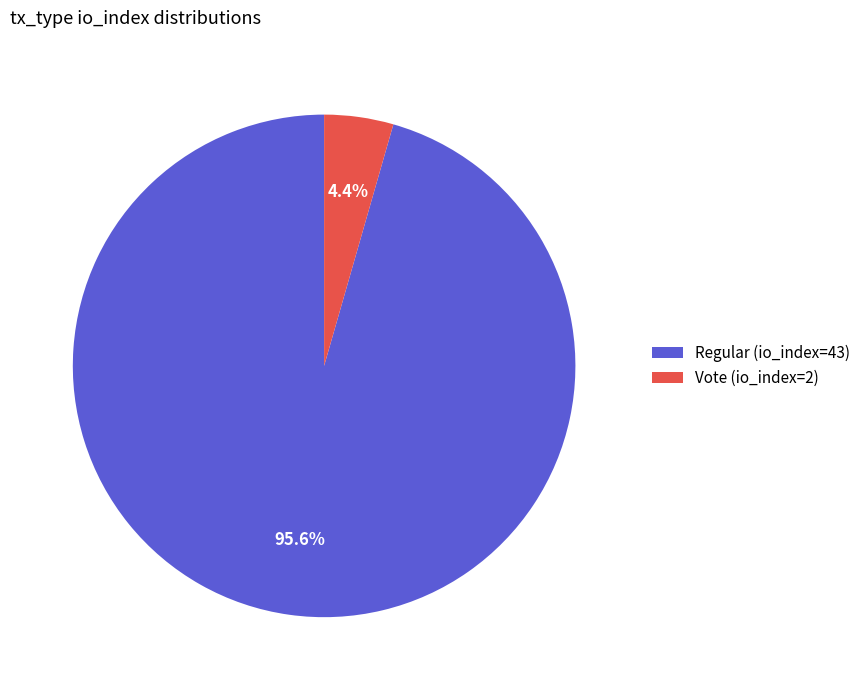

To the nearest percent, what is the combined percentage of Vote (io_index=2) and Regular (io_index=43)?

100%